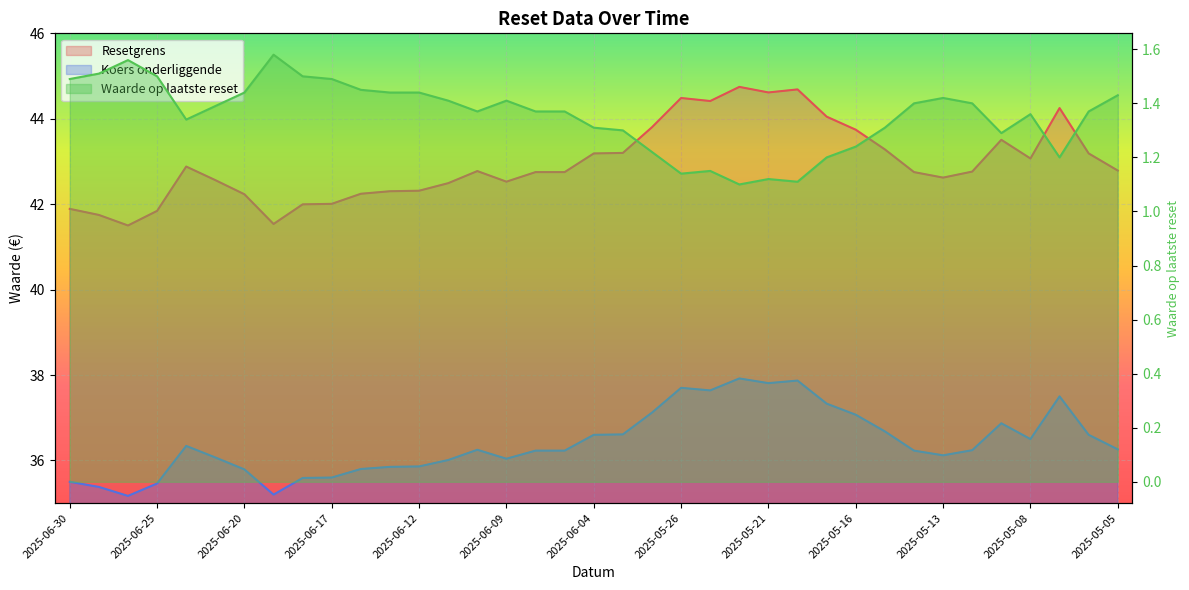

Where does the Resetgrens series first go above 42?

2025-06-24